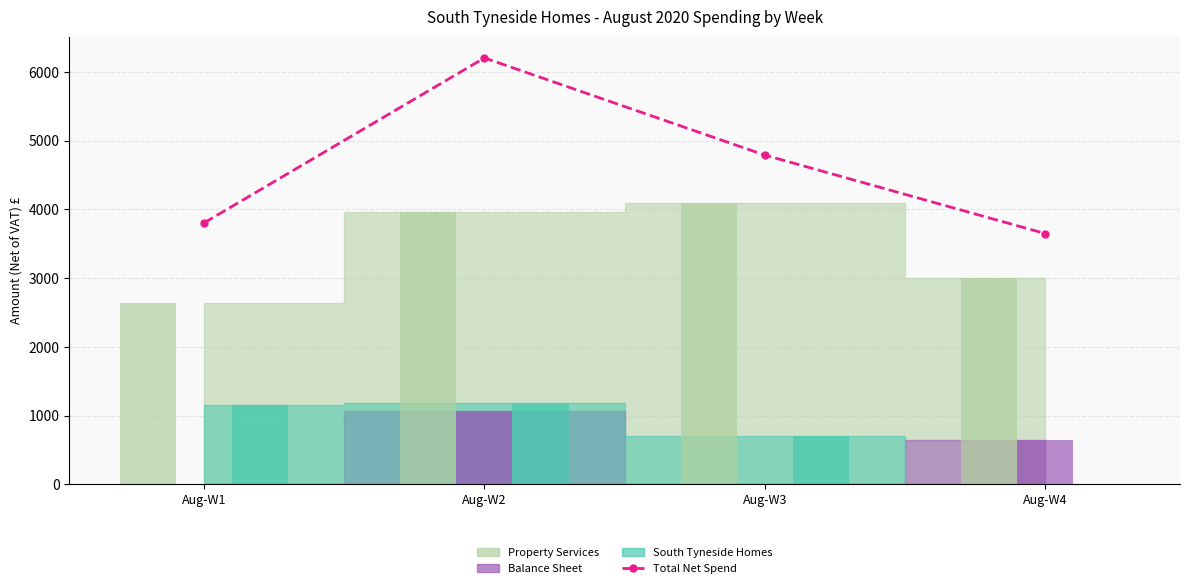

Is it true that the value at Aug-W1 is 3802.3?

True